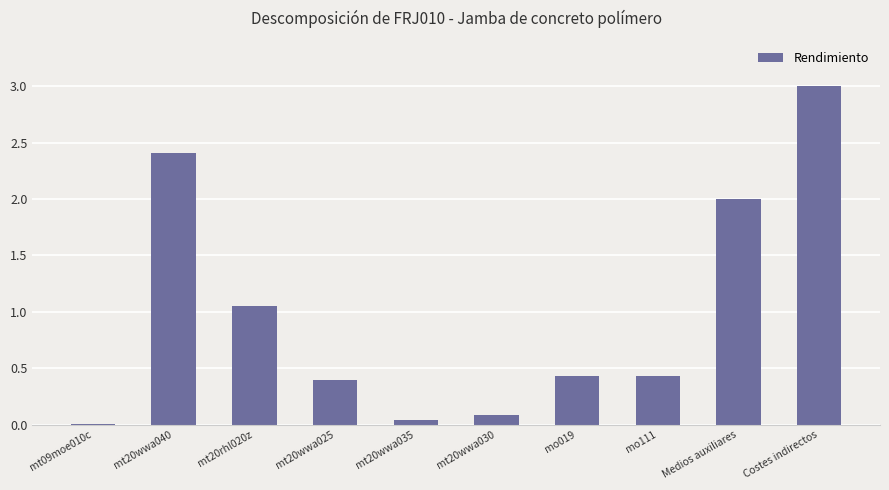

At which category does the chart reach its peak across all series?

Costes indirectos